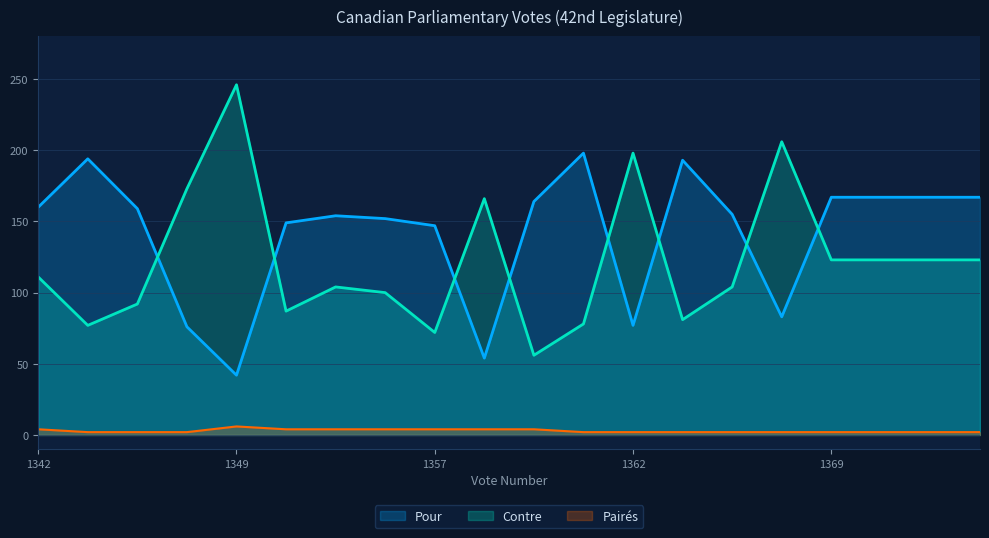

True or false: Paires has a value of 3 at 1372.

False